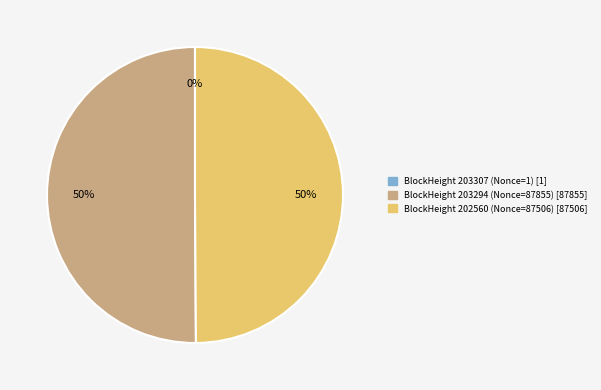

To the nearest percent, what is the average slice percentage?

33%